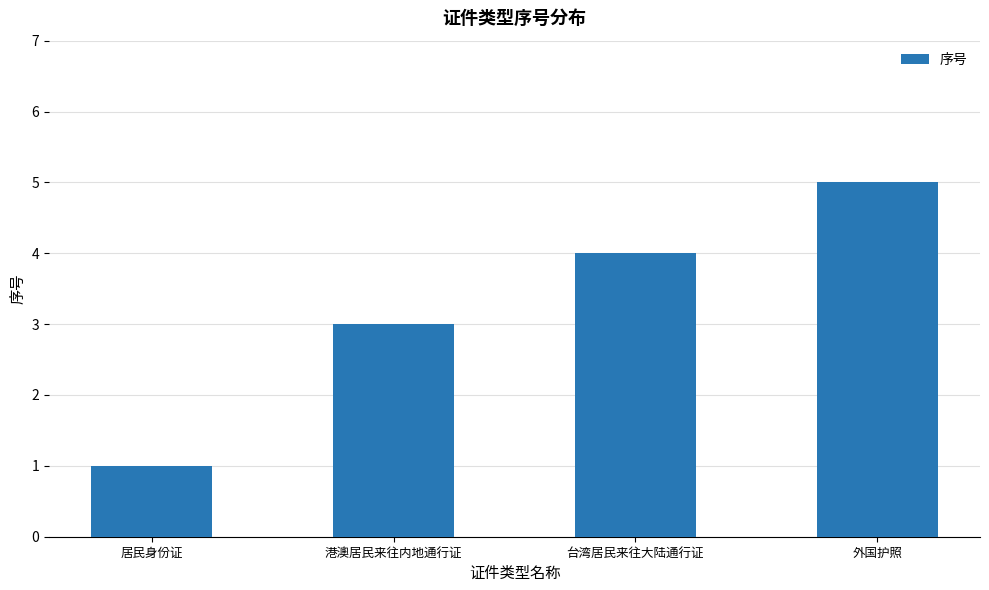

List the labels in order of value, smallest first.

居民身份证, 港澳居民来往内地通行证, 台湾居民来往大陆通行证, 外国护照